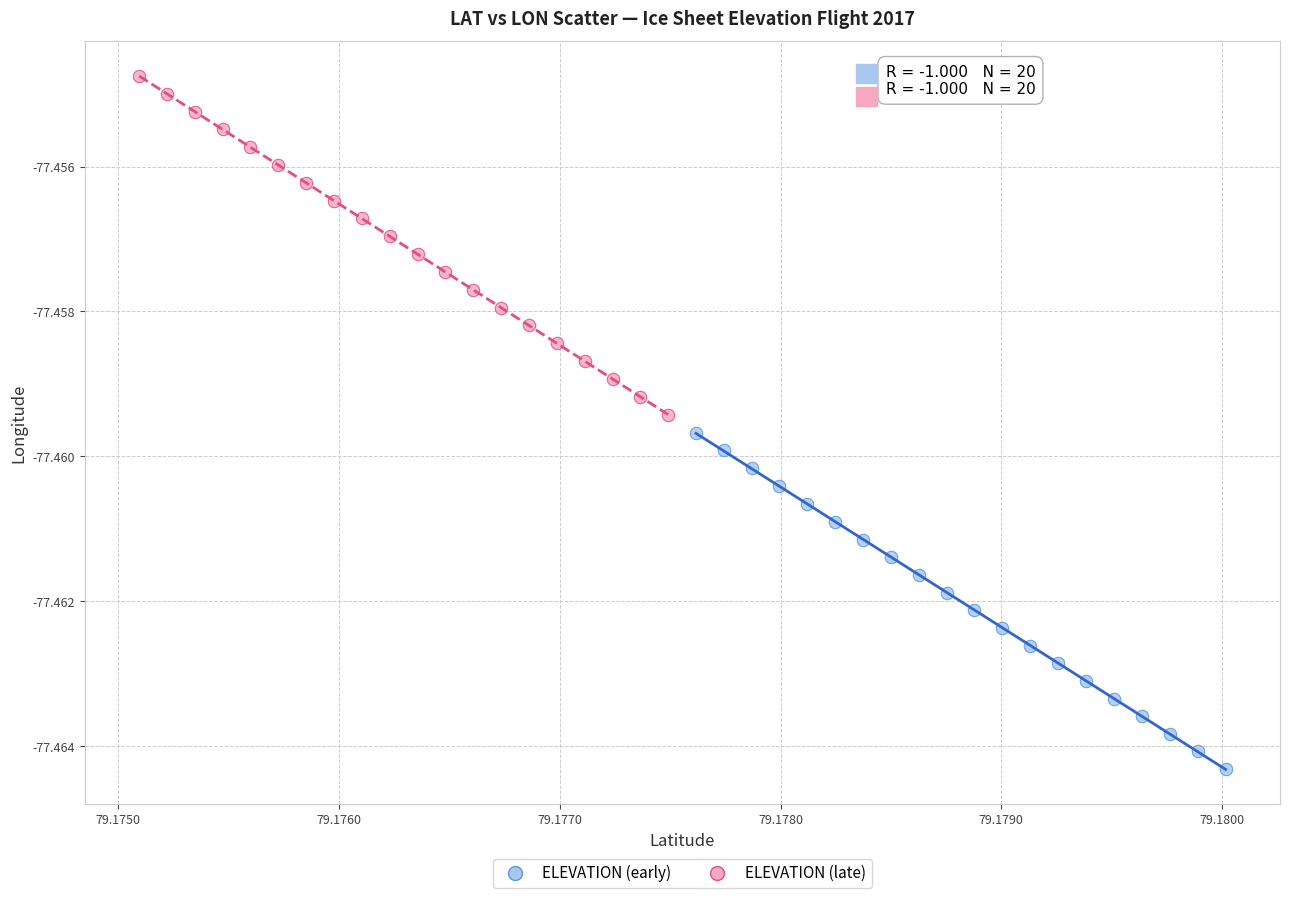

Which series reaches the minimum Y coordinate?

ELEVATION (early)